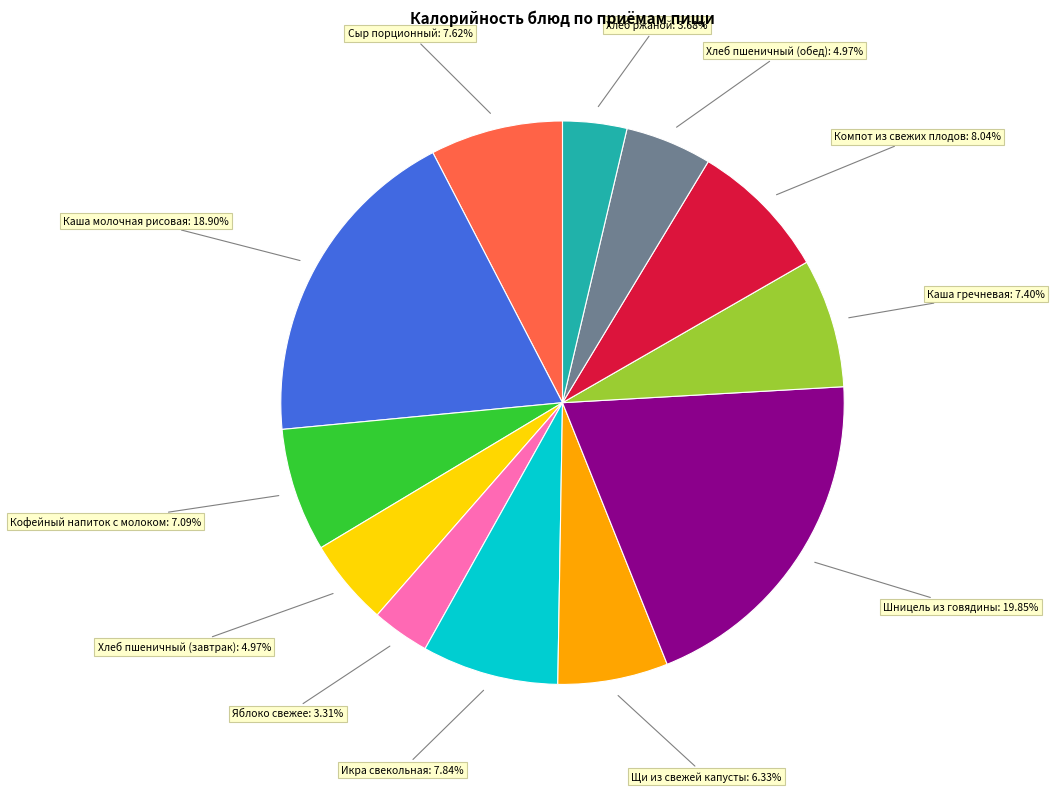

Does any single category account for the majority?

No